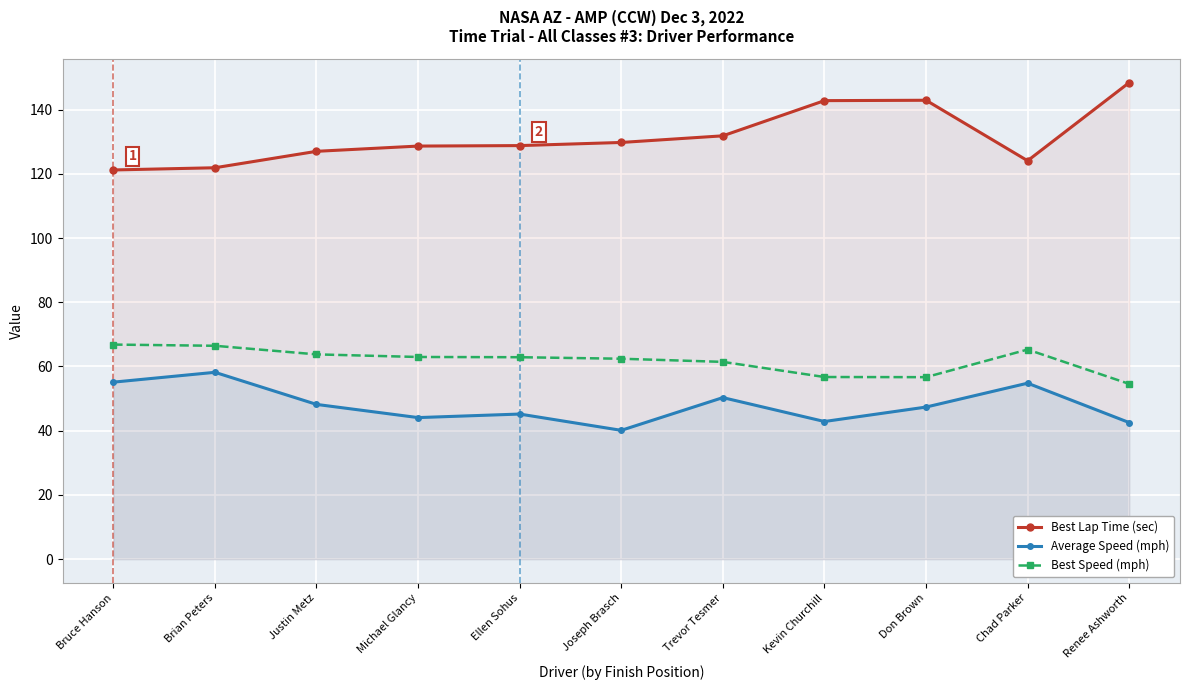

What is the greatest value displayed?

148.4